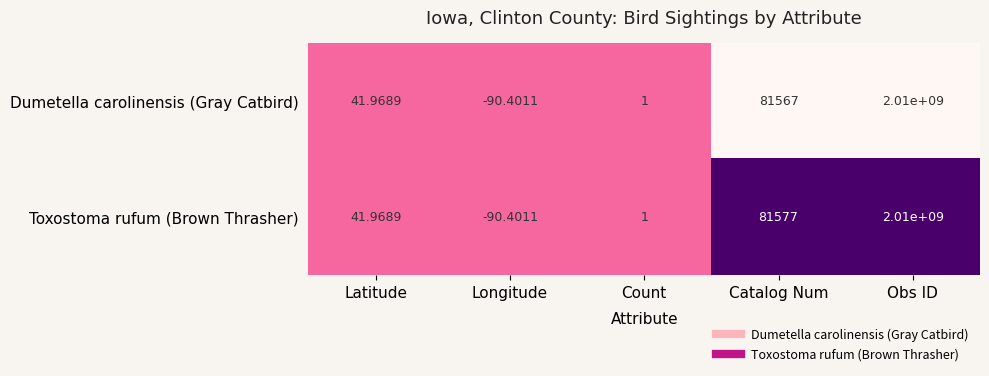

Which label corresponds to the smallest value in the chart?

Longitude